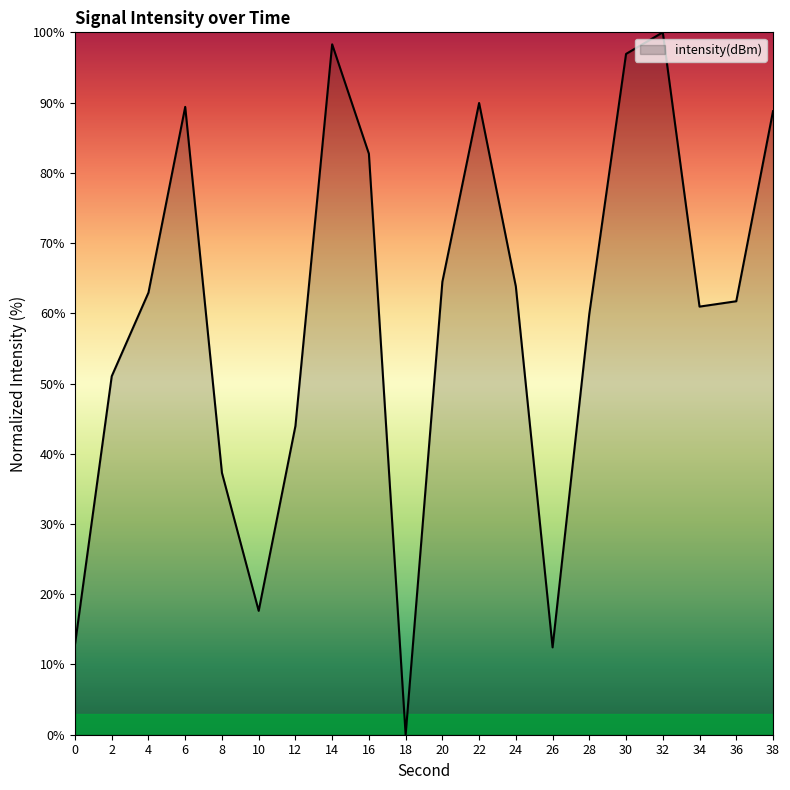

Reading left to right, what are all the values shown in this chart?

0=12.9	2=51.0	4=62.9	6=89.4	8=37.3	10=17.6	12=43.9	14=98.3	16=82.7	18=0.0	20=64.5	22=89.9	24=63.8	26=12.4	28=59.9	30=96.9	32=100.0	34=60.9	36=61.7	38=88.8